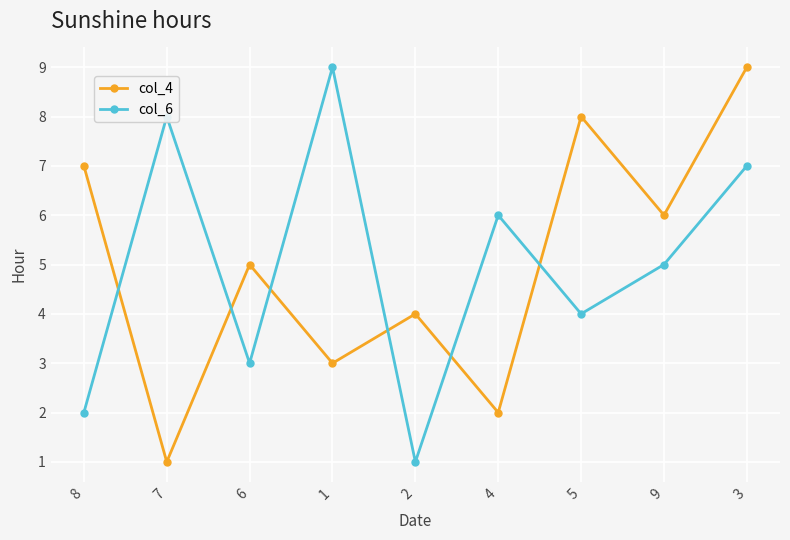

How many col_6 values are between 3 and 7?

5